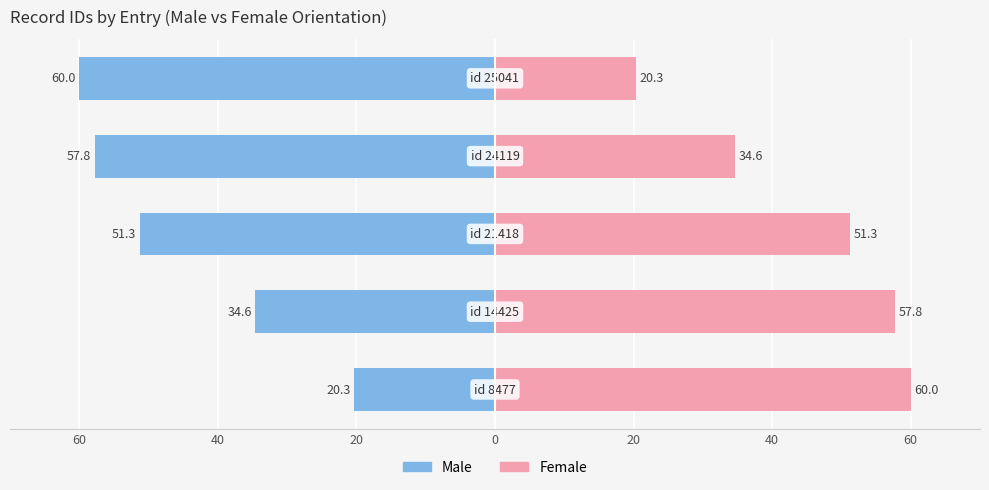

Are the bars grouped side by side (vs. stacked)?

Yes